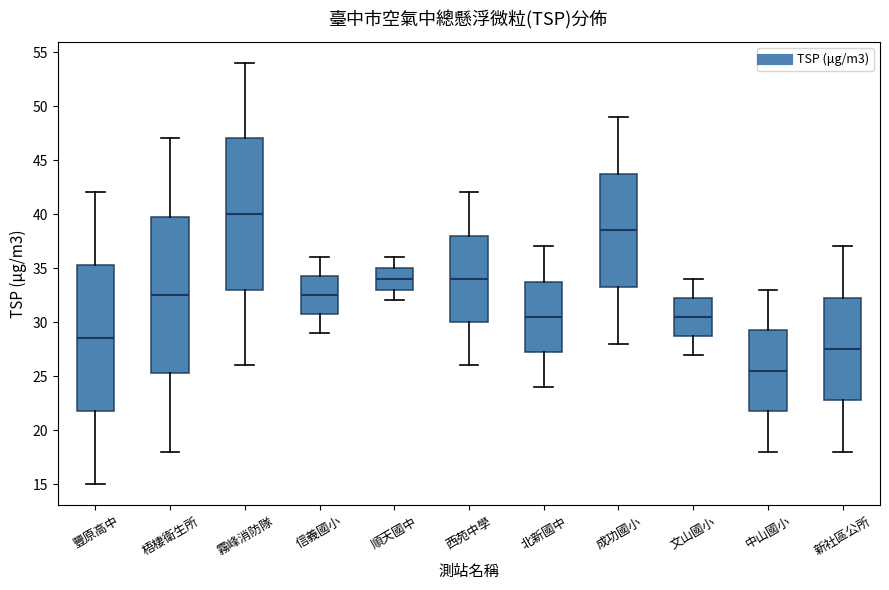

Where is the upper edge of the box for 北新國中 on the y-axis? The values are not printed on the chart, so give them approximately, as read against the axis.

34.0